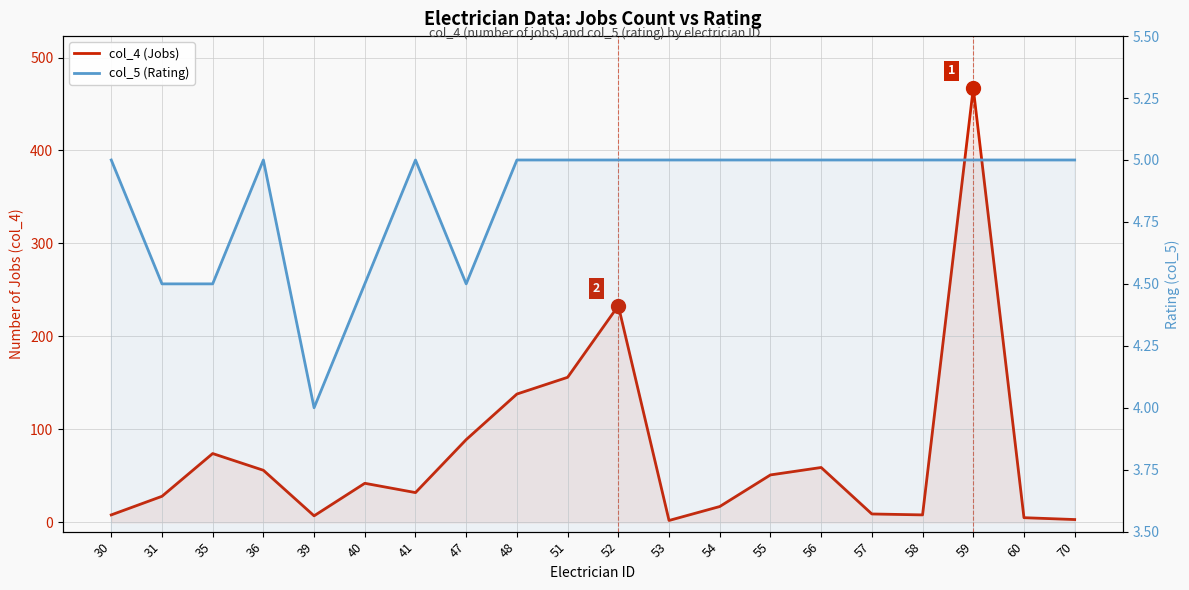

At how many categories does at least one series exceed 272?

1